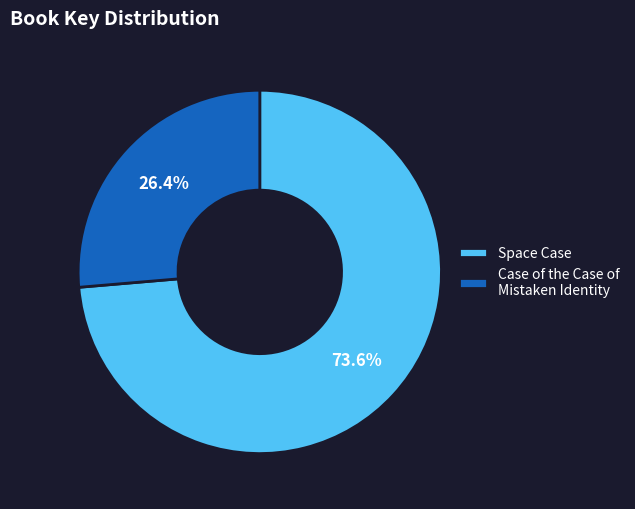

Rank the categories by value from highest to lowest.

Space Case, Case of the Case of Mistaken Identity